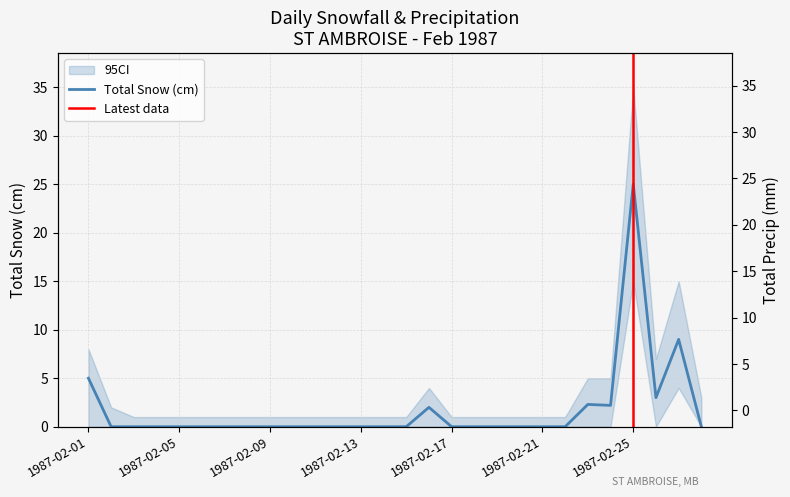

Reading left to right, list all the values displayed in this chart.

1987-02-01=5.0	1987-02-02=0.0	1987-02-03=0.0	1987-02-04=0.0	1987-02-05=0.0	1987-02-06=0.0	1987-02-07=0.0	1987-02-08=0.0	1987-02-09=0.0	1987-02-10=0.0	1987-02-11=0.0	1987-02-12=0.0	1987-02-13=0.0	1987-02-14=0.0	1987-02-15=0.0	1987-02-16=2.0	1987-02-17=0.0	1987-02-18=0.0	1987-02-19=0.0	1987-02-20=0.0	1987-02-21=0.0	1987-02-22=0.0	1987-02-23=2.3	1987-02-24=2.2	1987-02-25=25.0	1987-02-26=3.0	1987-02-27=9.0	1987-02-28=0.0